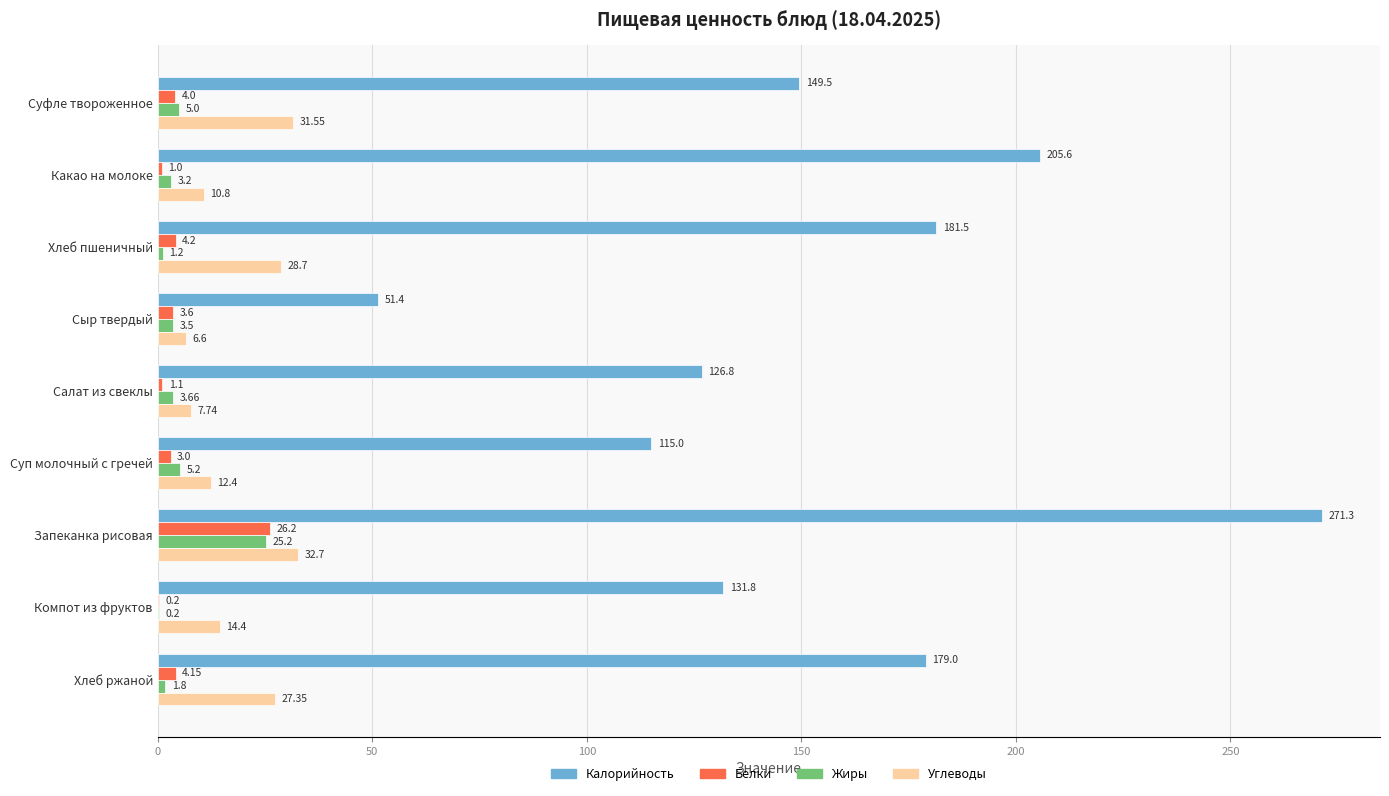

What is the sum of all Жиры values?

49.0